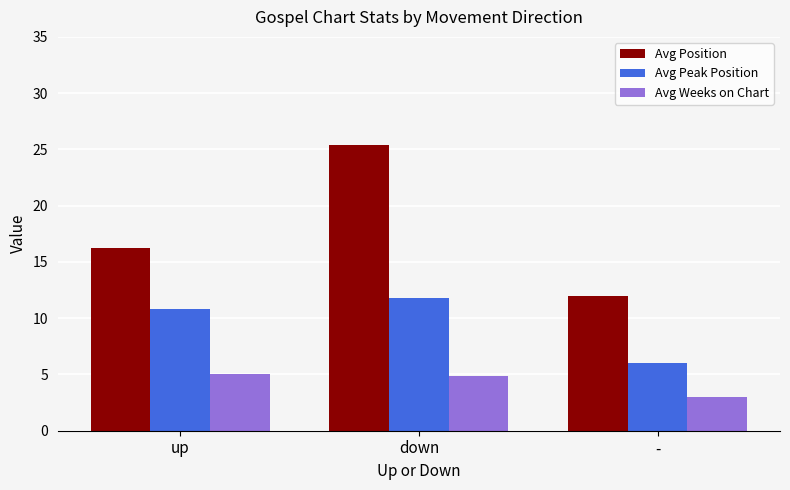

Read the Avg Weeks on Chart value at up.

5.0